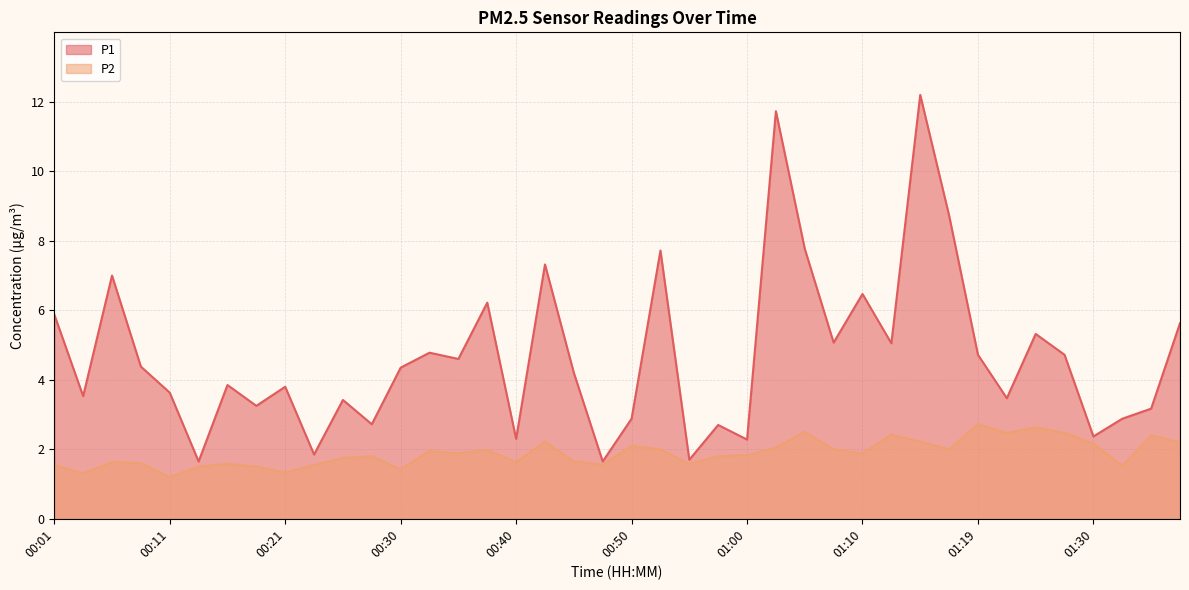

How many lines are shown in the chart?

2